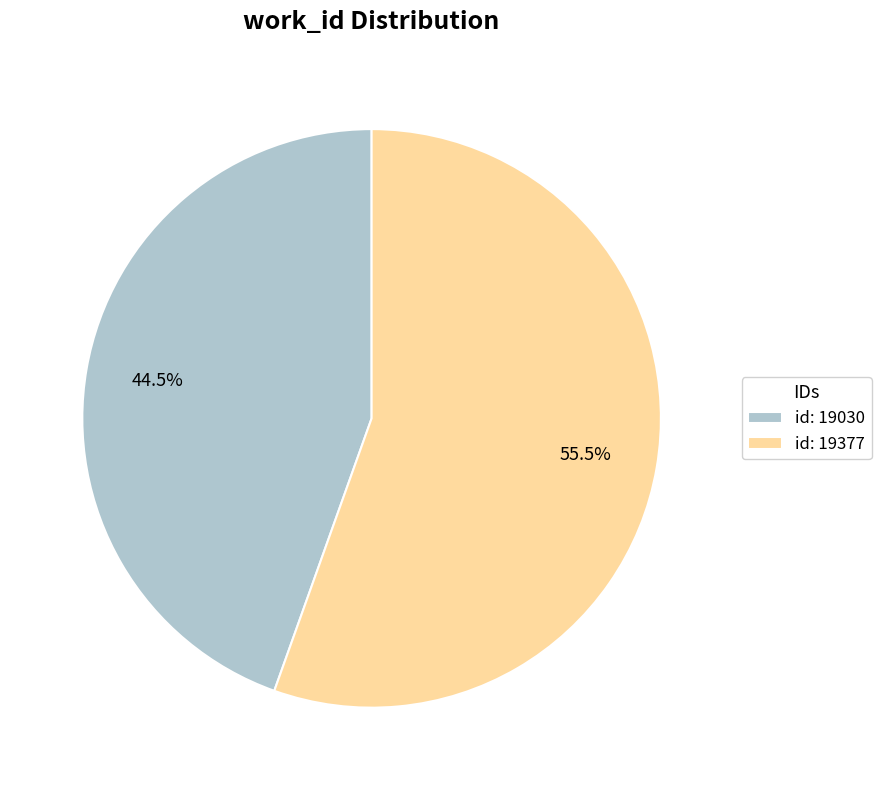

Between id: 19377 and id: 19030, which is larger?

id: 19377